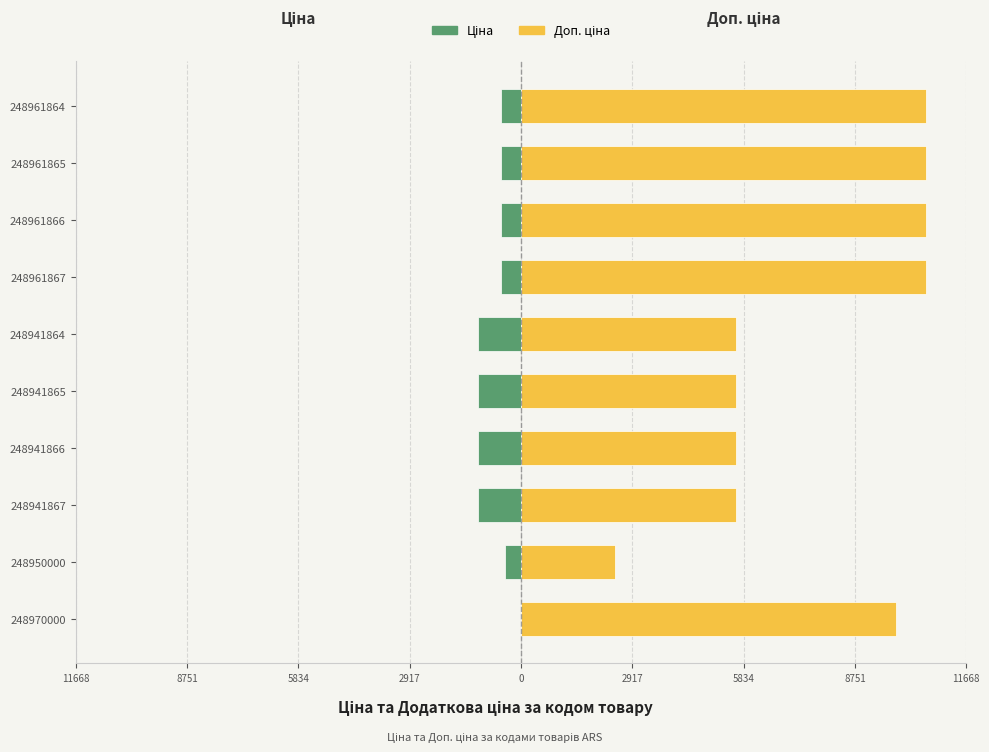

Rank the series by their average value, from highest to lowest.

Доп. ціна, Ціна